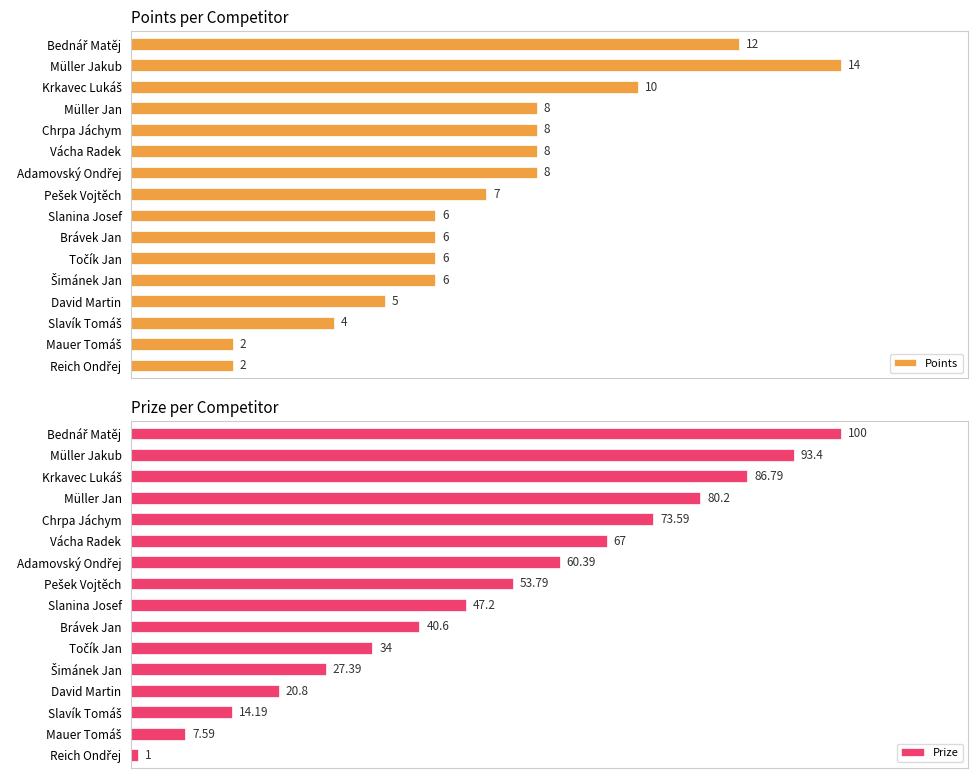

At how many categories does at least one series exceed 17?

13